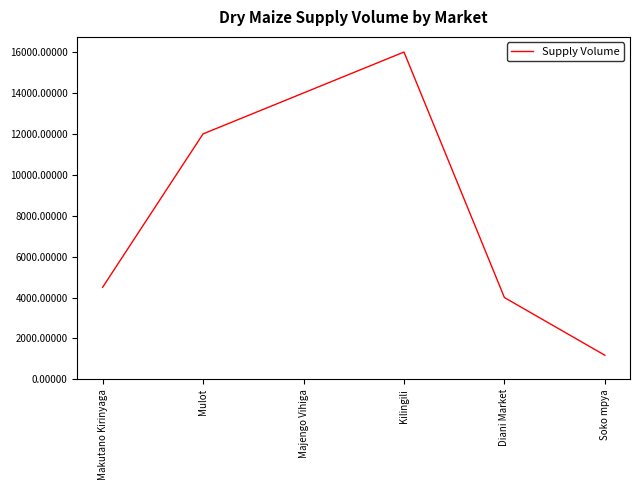

Rank the categories by value from lowest to highest.

Soko mpya, Diani Market, Makutano Kirinyaga, Mulot, Majengo Vihiga, Kilingili